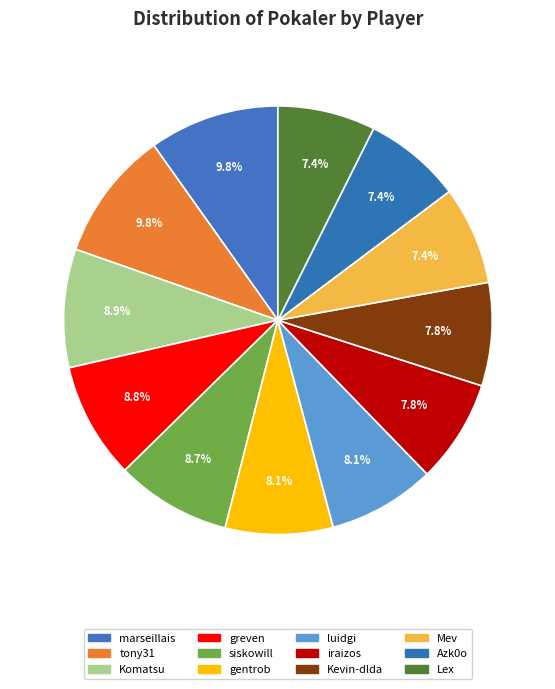

How many slices are in this pie chart?

12